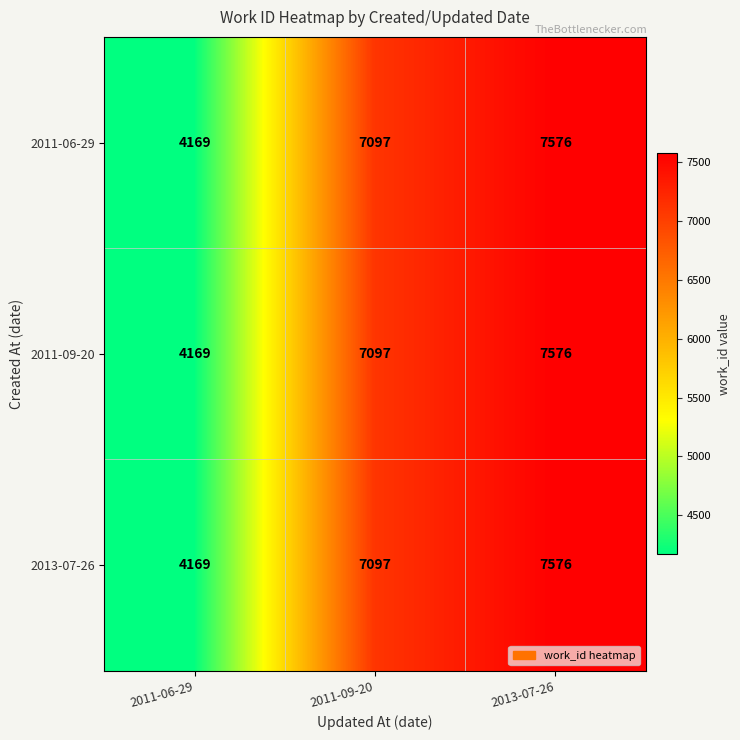

Rank the categories by 2011-09-20 value from lowest to highest.

2011-06-29, 2011-09-20, 2013-07-26